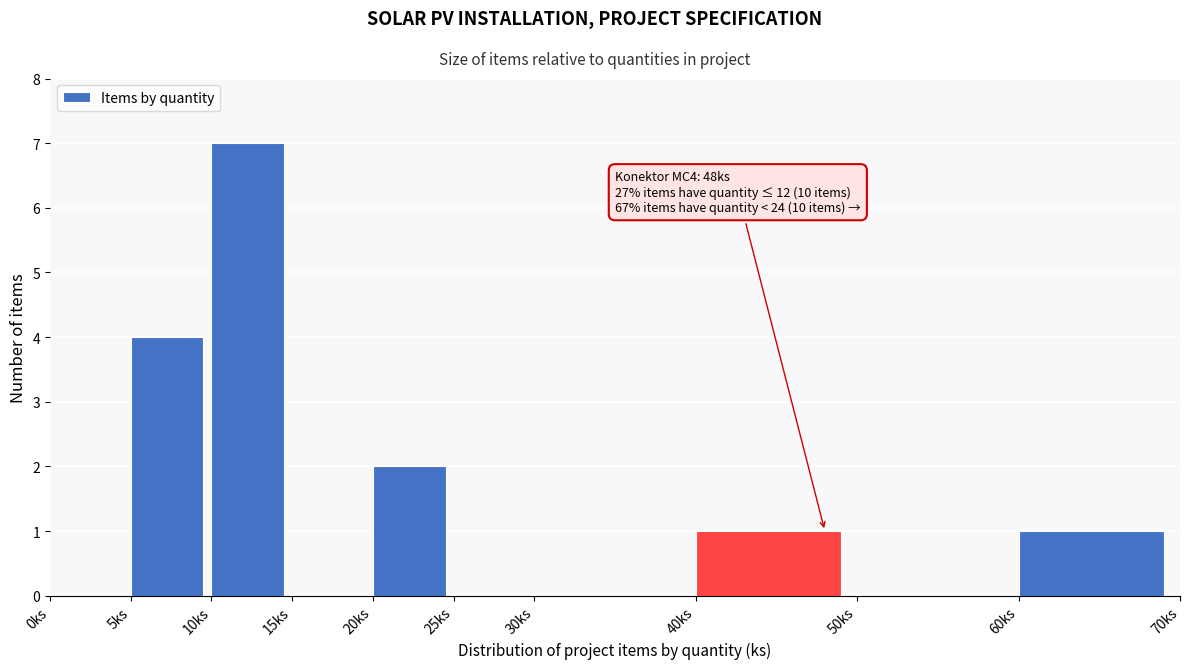

Which range on the x-axis has the tallest bar?

10 to 15